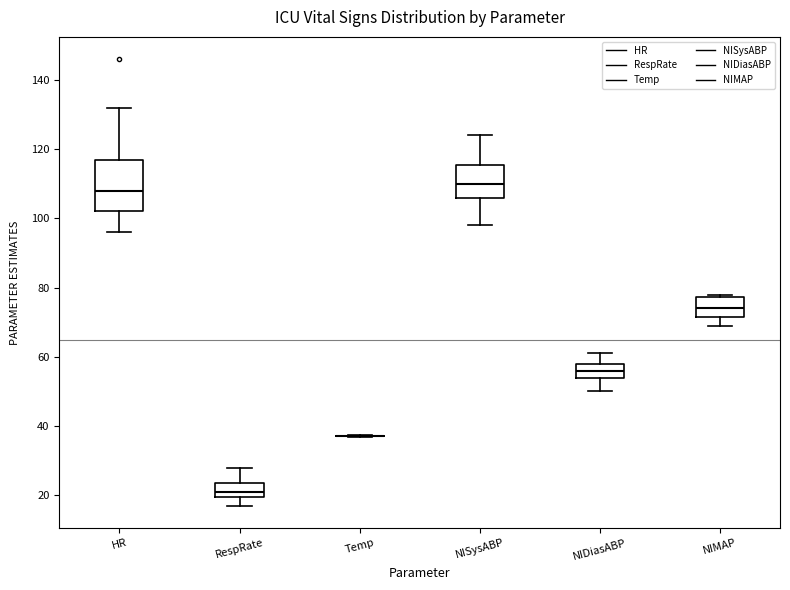

Reading left to right, read every box against the y-axis: the position of its median line, the range the box covers, and the ends of its whiskers. The values are not printed on the chart, so give them approximately, as read against the axis.

HR: median 108, box 102 to 118, whiskers 96 to 132
RespRate: median 22, box 20 to 24, whiskers 18 to 28
Temp: box collapsed to a line at 38, whiskers 36 to 38
NISysABP: median 110, box 106 to 116, whiskers 98 to 124
NIDiasABP: median 56, box 54 to 58, whiskers 50 to 62
NIMAP: median 74, box 72 to 78, whiskers 70 to 78 (just above the box's upper edge)